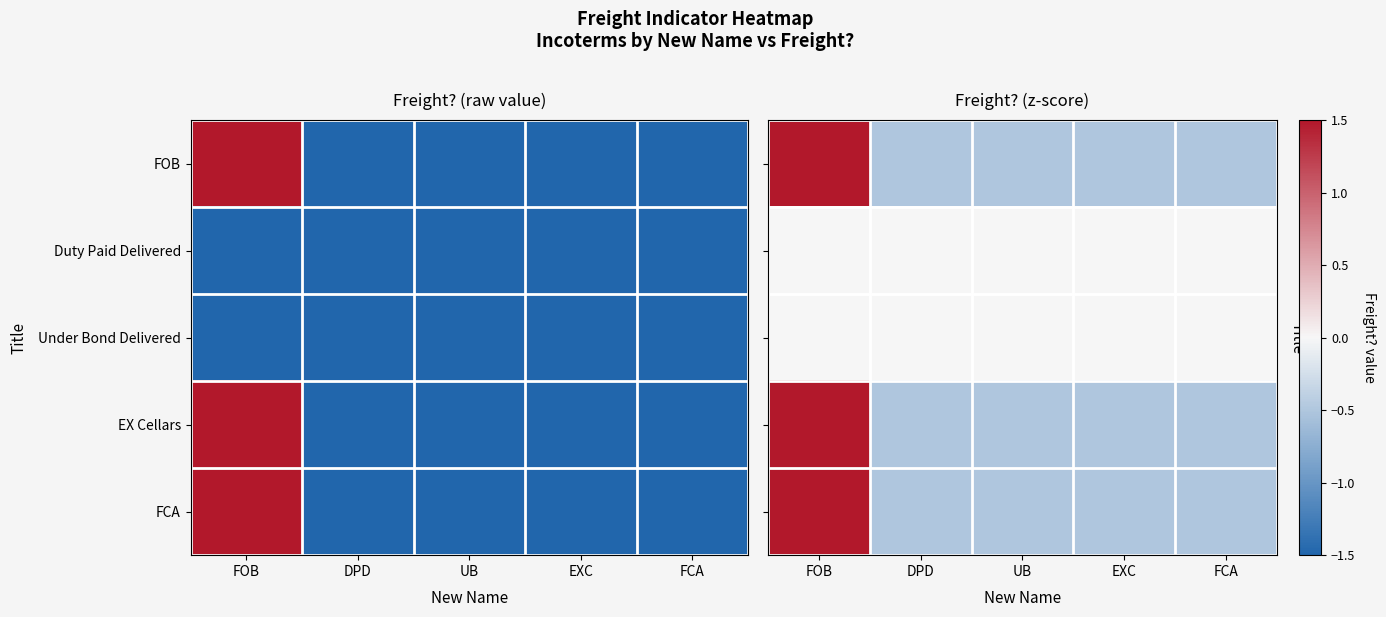

List the series in order of their peak value, lowest first.

Duty Paid Delivered, Under Bond Delivered, FOB, EX Cellars, FCA